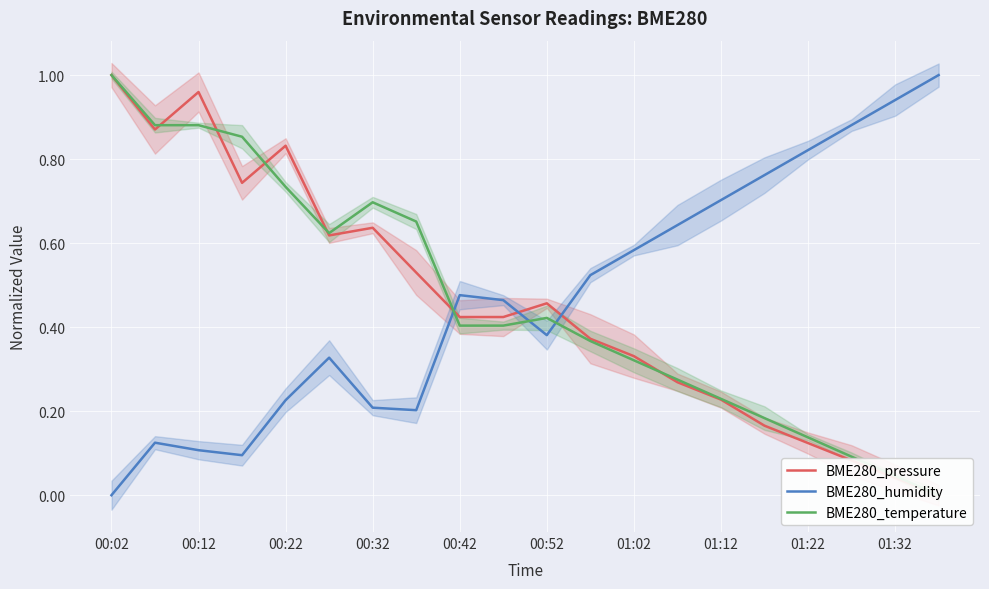

Which category has the lowest value in the BME280_humidity series?

00:02